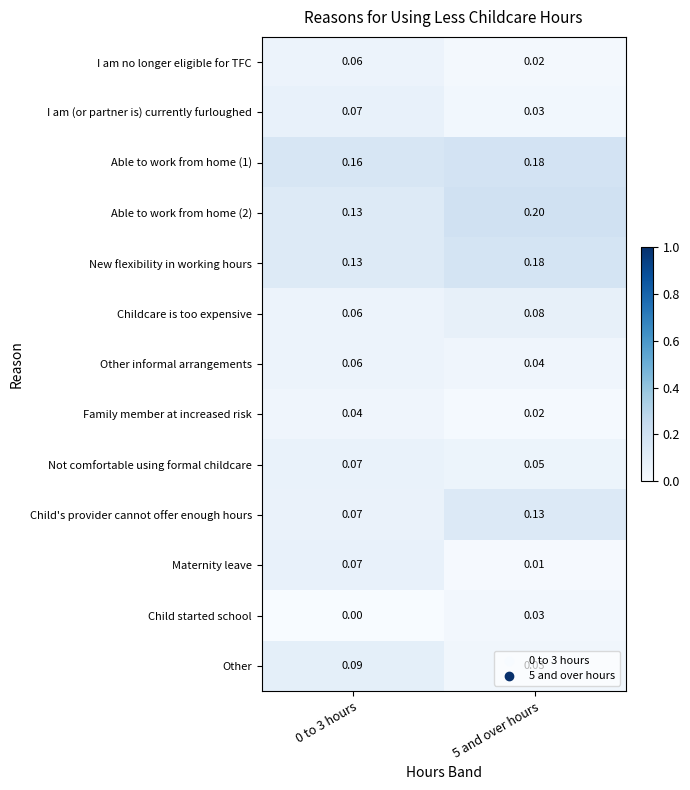

How many series are shown in this chart?

13